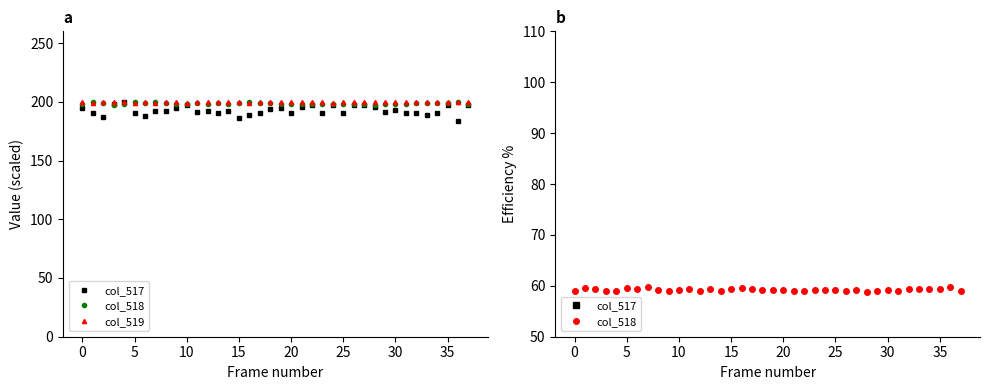

What is the average value of the col_519 series?

199.6